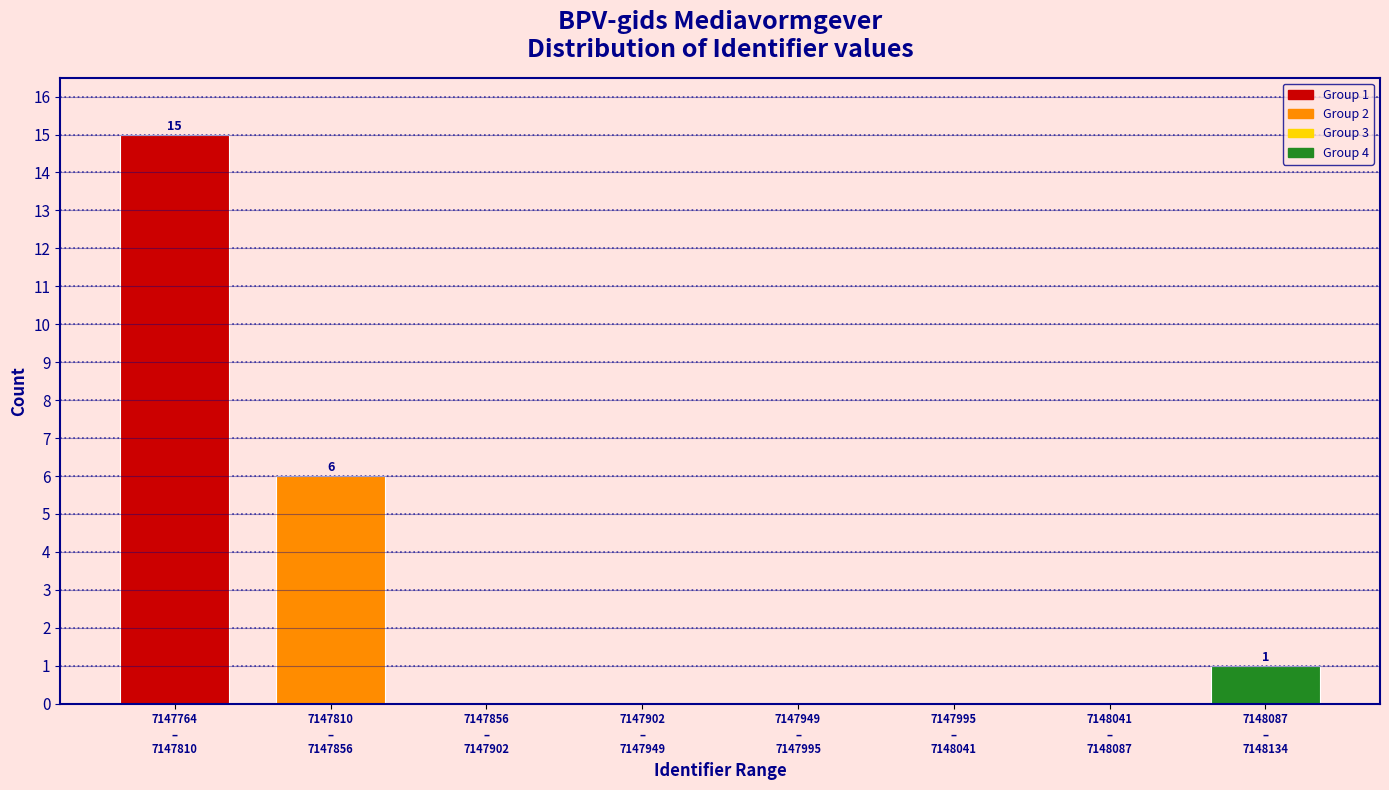

What is the maximum value shown in the chart?

15